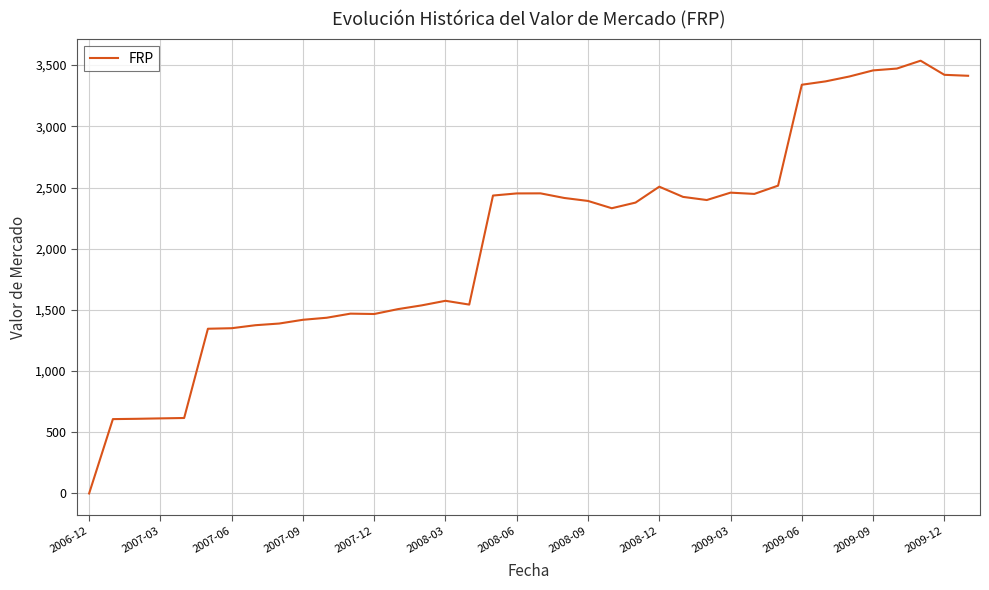

What is the greatest value displayed?

3536.2